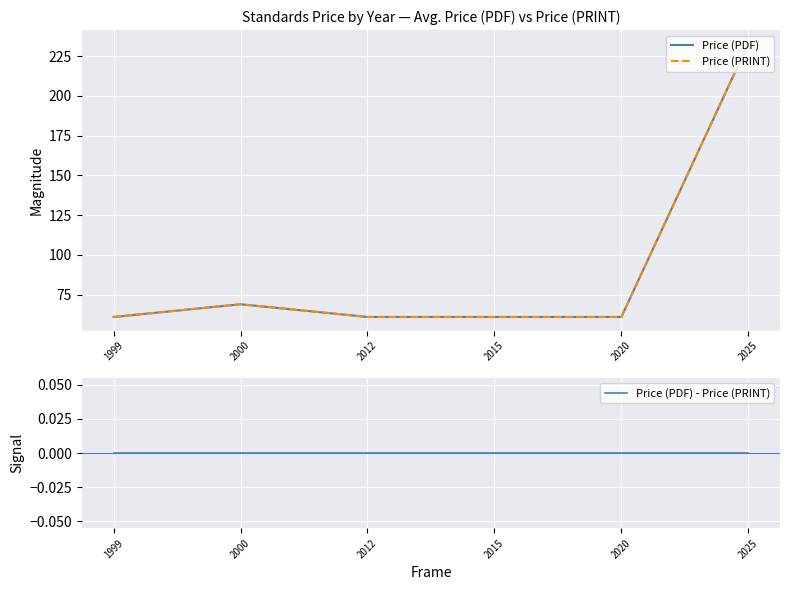

At how many categories does at least one series exceed 179?

1